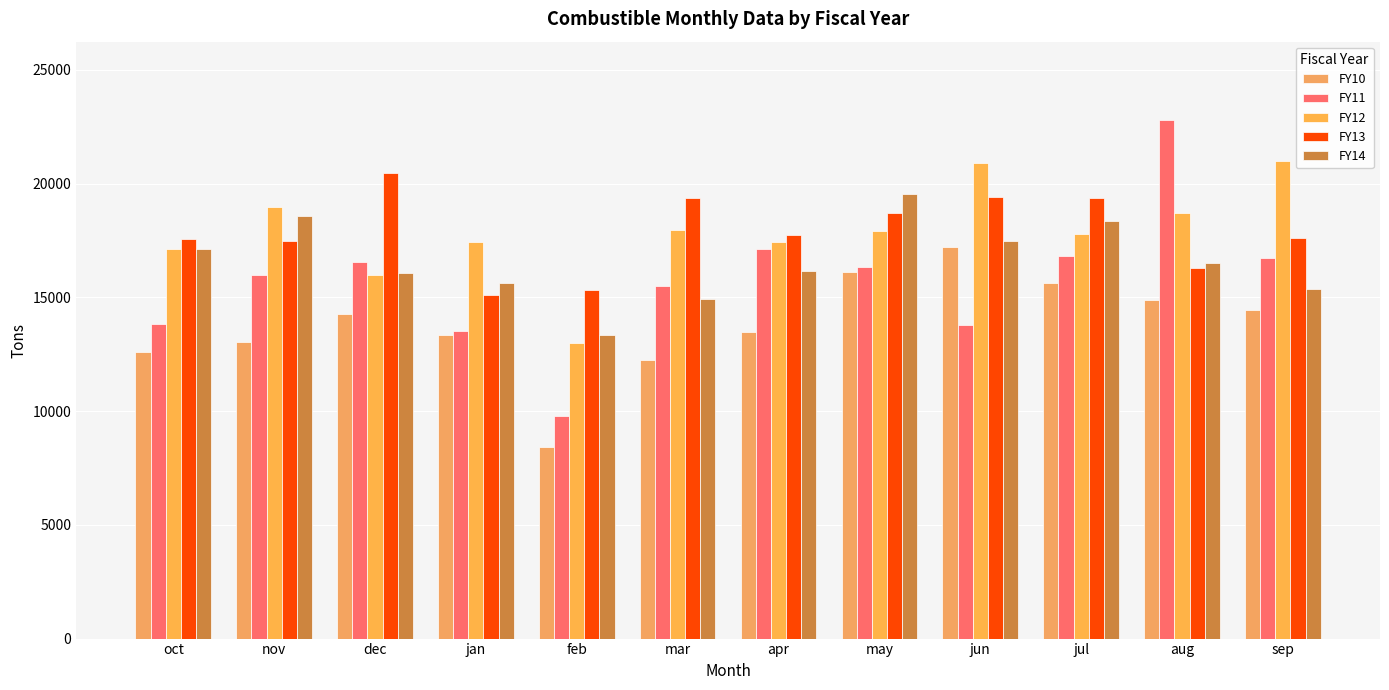

True or false: FY11 has a value of 13797.4 at jun.

True